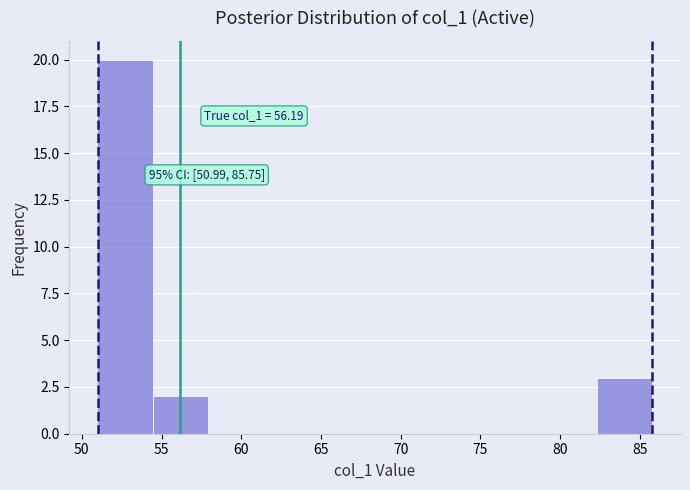

Which range on the x-axis has the tallest bar?

51.0 to 54.5